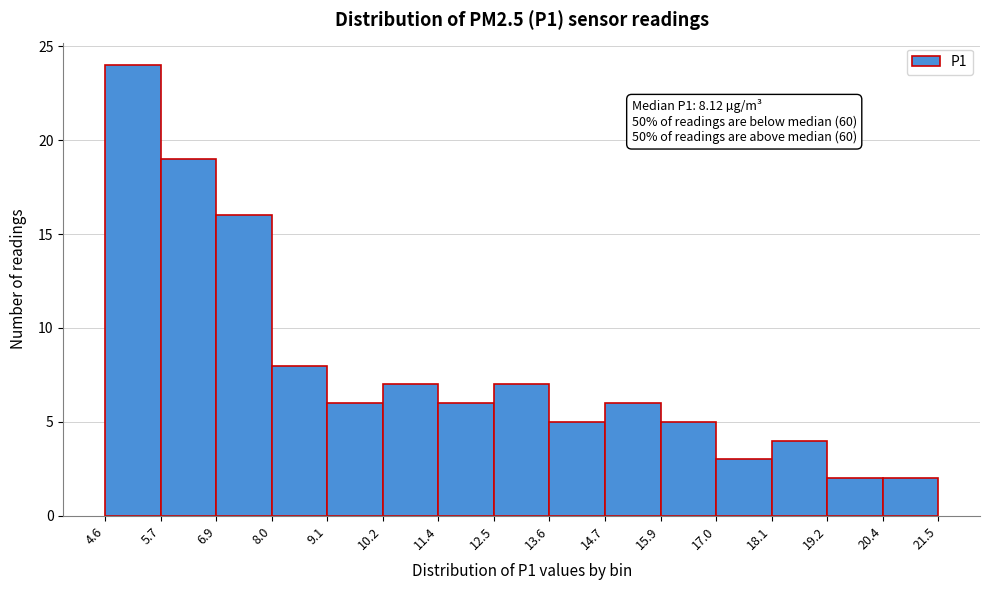

Which range on the x-axis has the tallest bar?

4.6 to 5.7